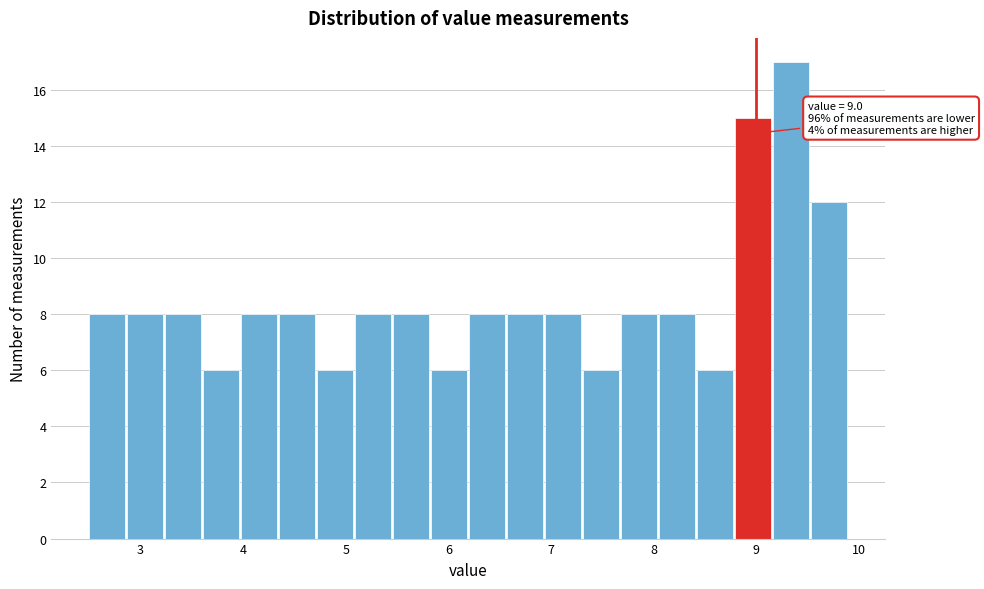

Read against the x-axis, roughly where is the centre of the tallest bar?

9.3